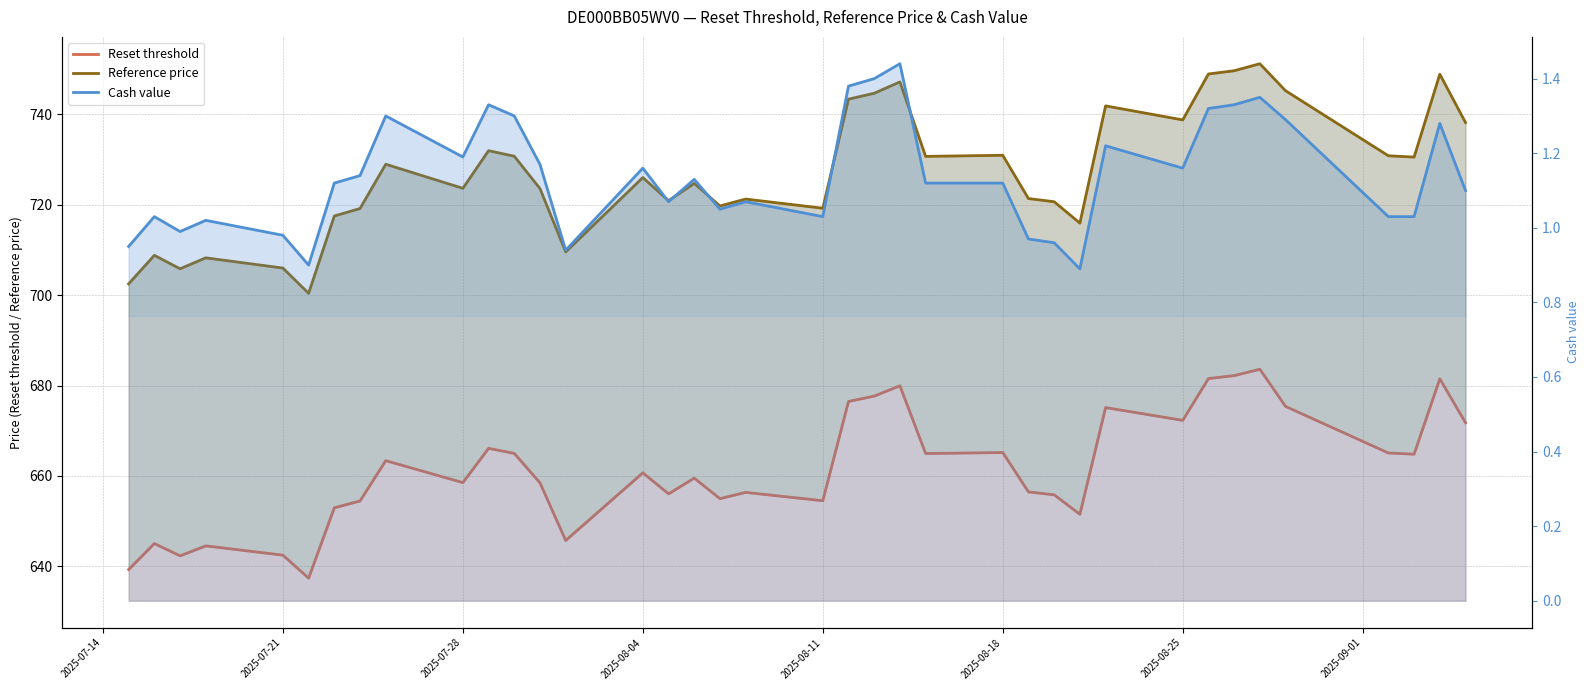

How many values in the Cash value series are below 1?

8